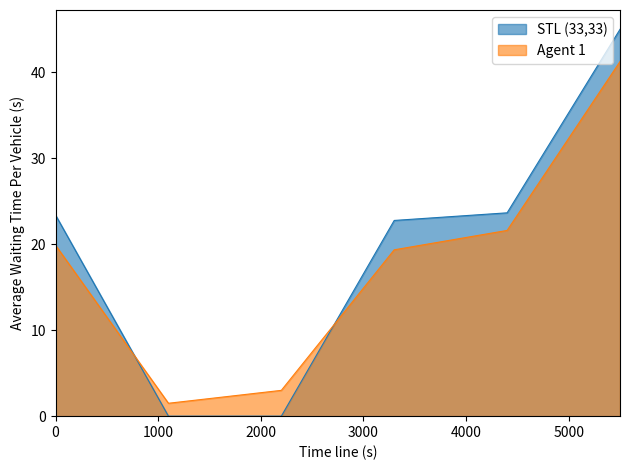

How many intersections are there between STL (33,33) and Agent 1?

2